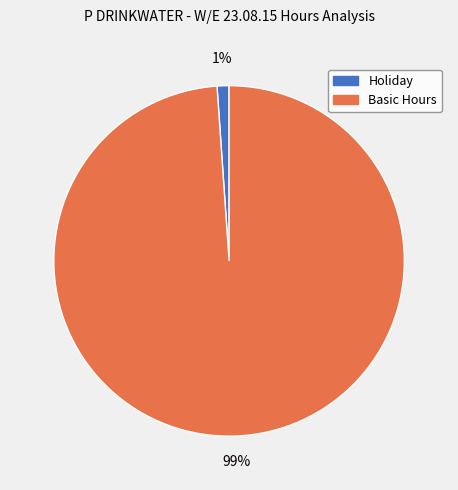

To the nearest percent, what is the difference between the largest and smallest slice percentages?

98%